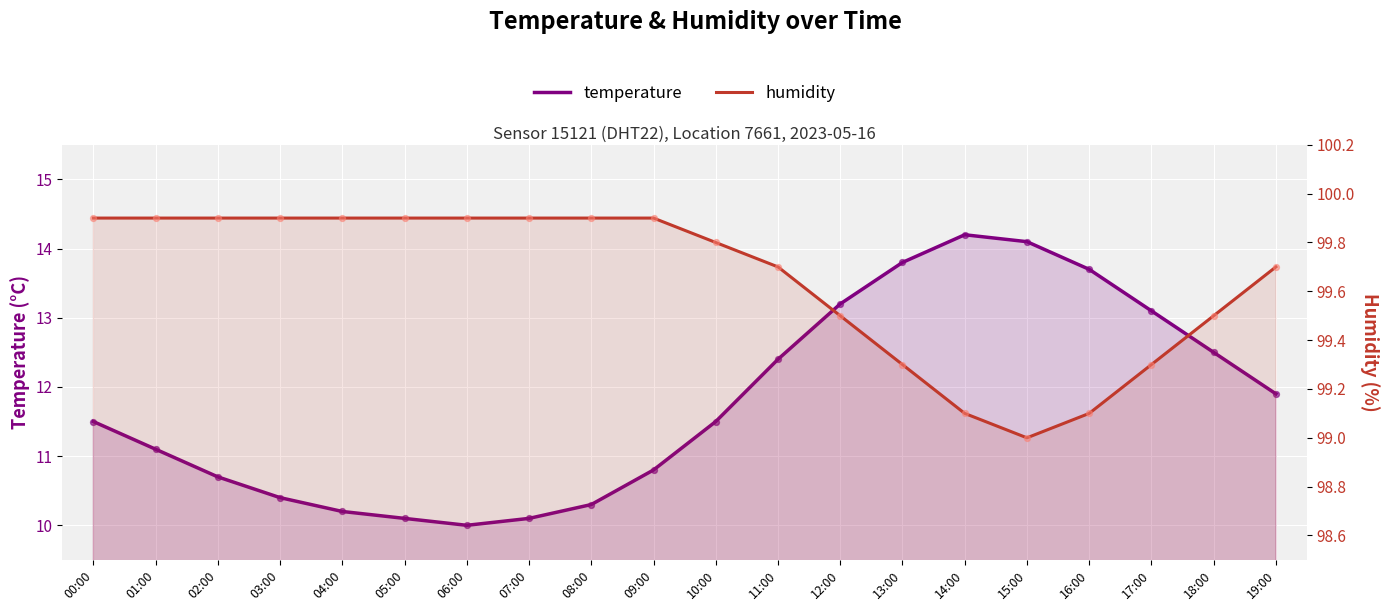

Which series has the widest spread of Y values?

temperature